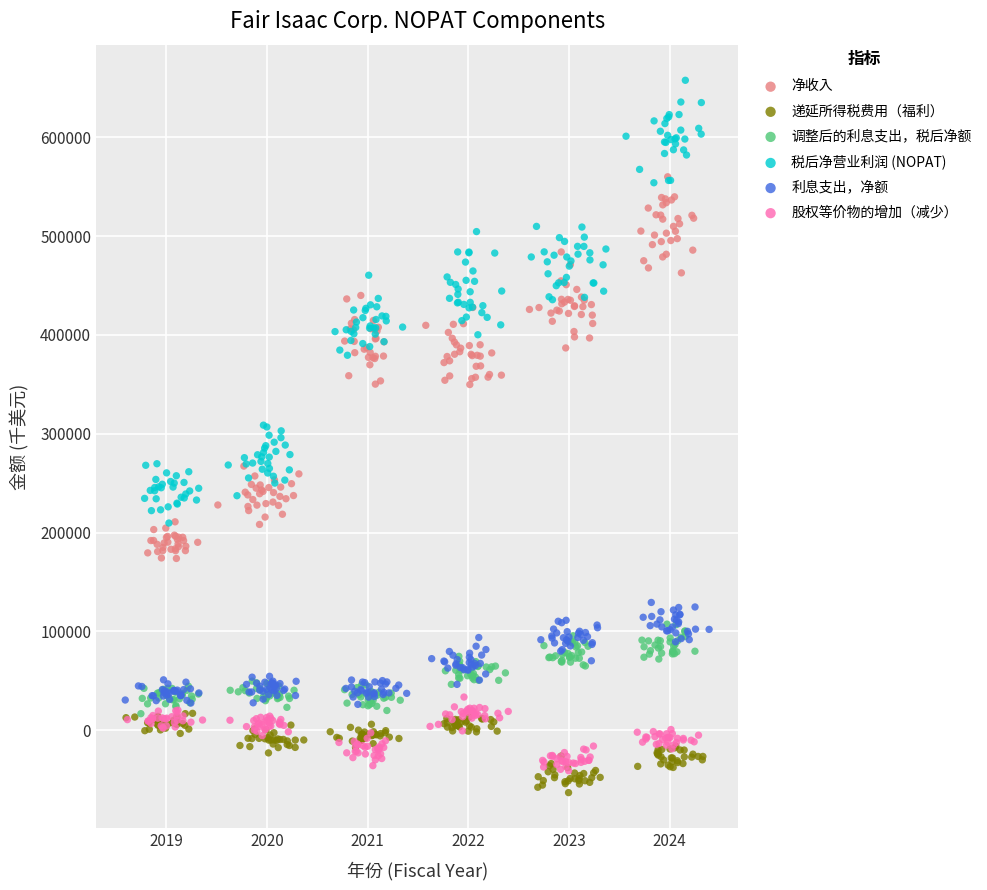

Which series has the largest Y range (max minus min)?

税后净营业利润 (NOPAT)